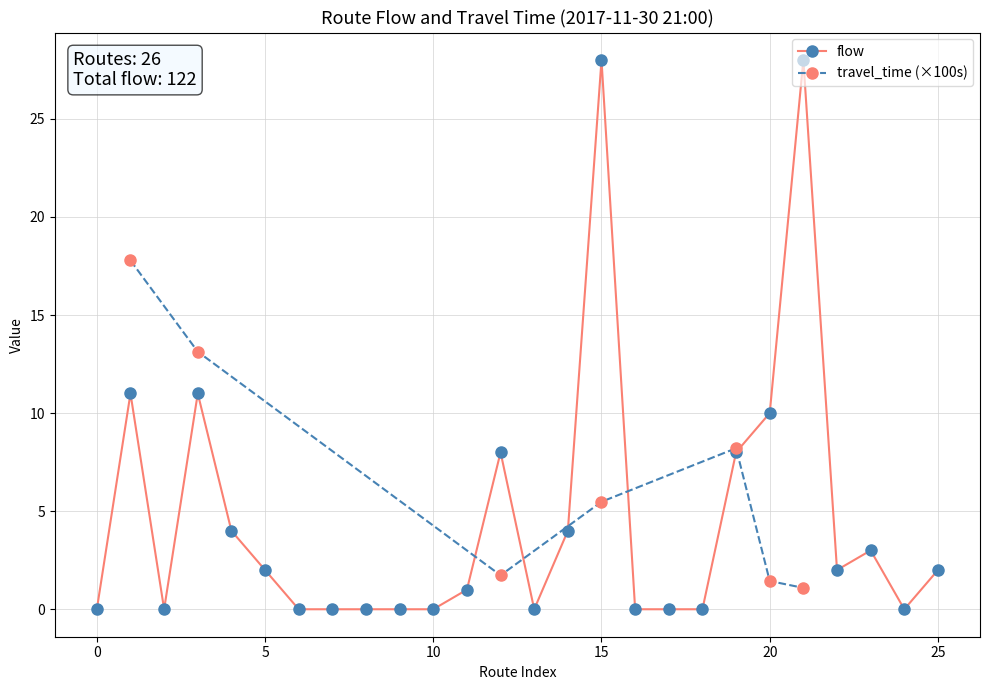

Between 13 and 17, which is larger?

13